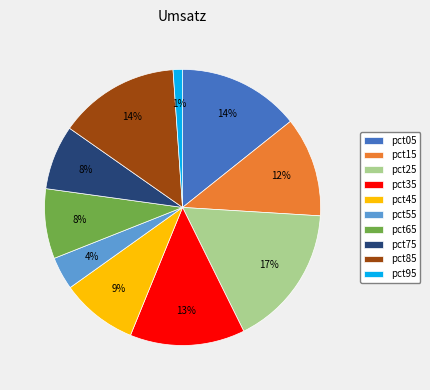

To the nearest percent, what portion does pct85 represent?

14%